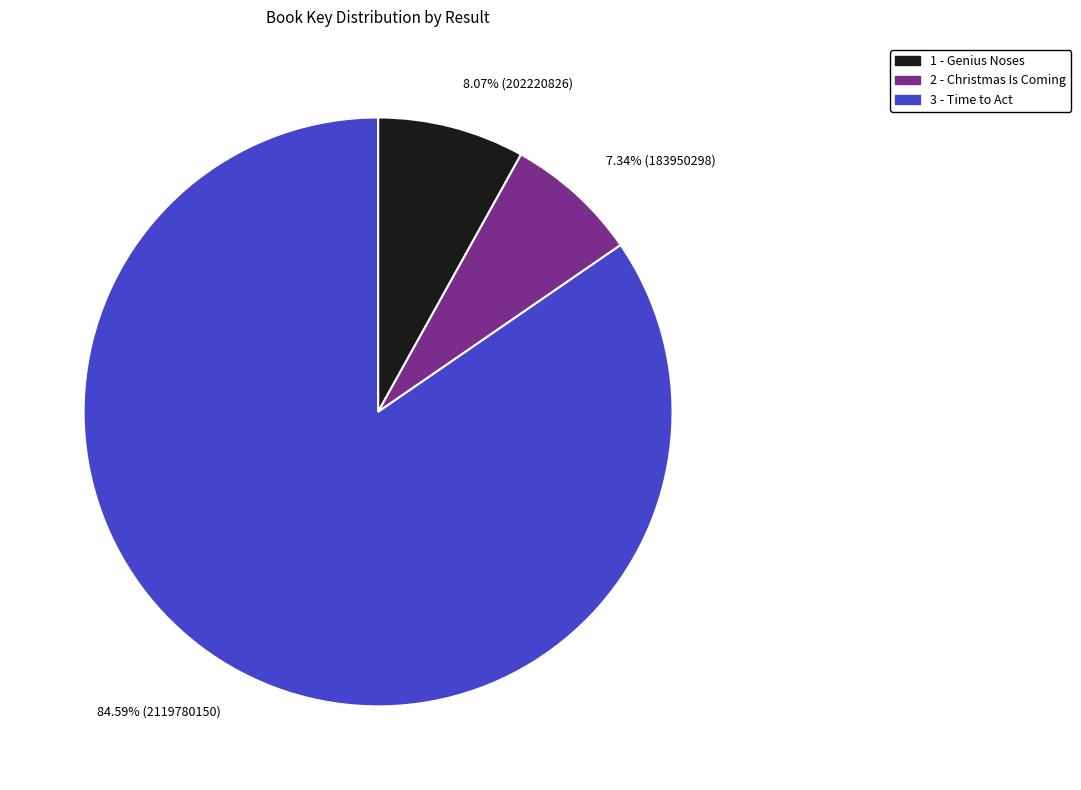

To the nearest percent, what is the combined percentage of 2 - Christmas Is Coming and 3 - Time to Act?

92%